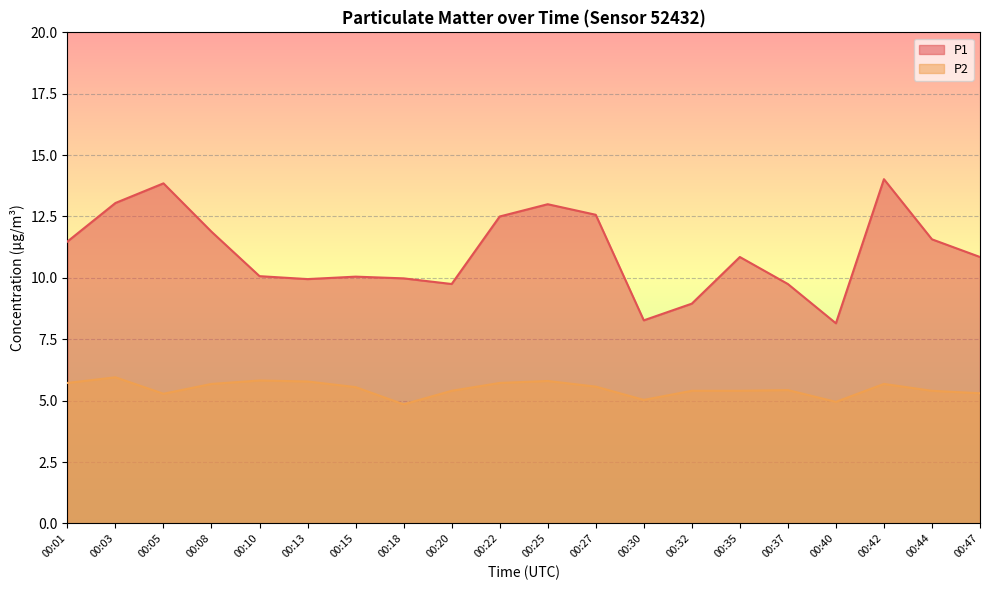

Which series has the largest range (max minus min)?

P1